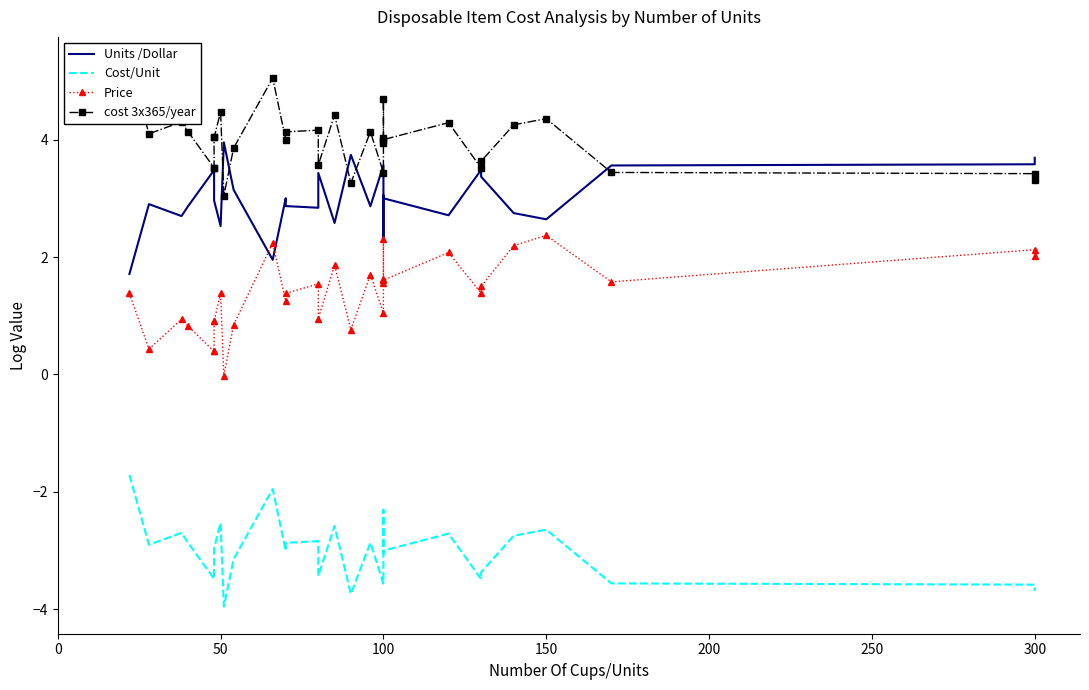

Between 100 and 23, which series saw the biggest shift?

Price